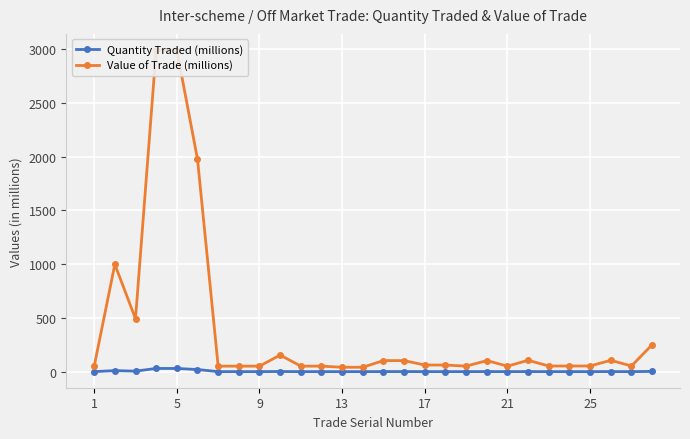

What are all the series names shown in the legend?

Quantity Traded (millions), Value of Trade (millions)